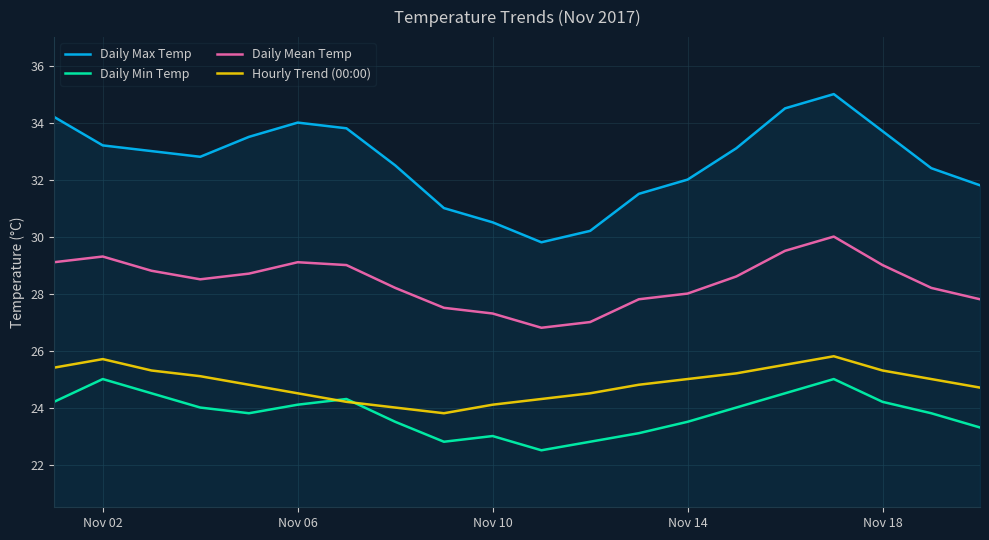

Which series has the widest spread of values?

Daily Max Temp